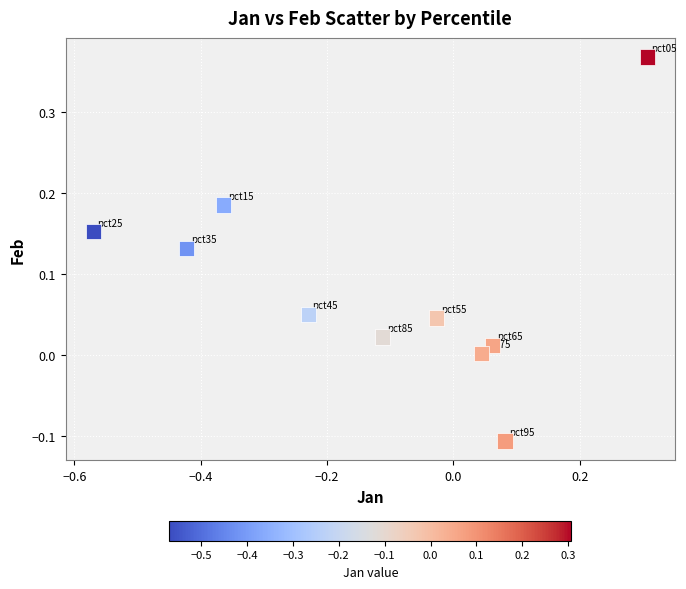

What is the range of Y values (max minus min)?

0.5